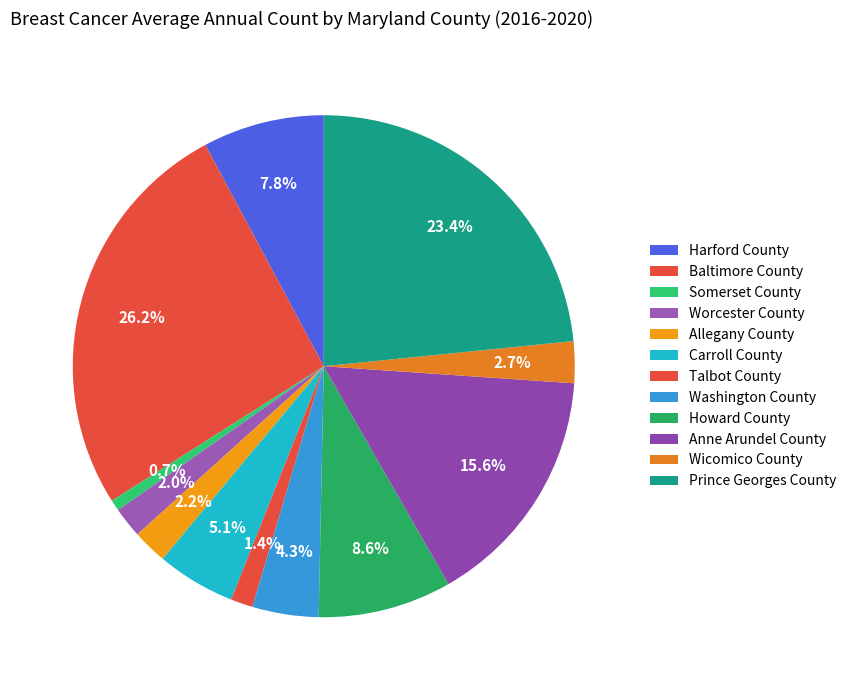

To the nearest percent, what percentage of the pie is Worcester County?

2%